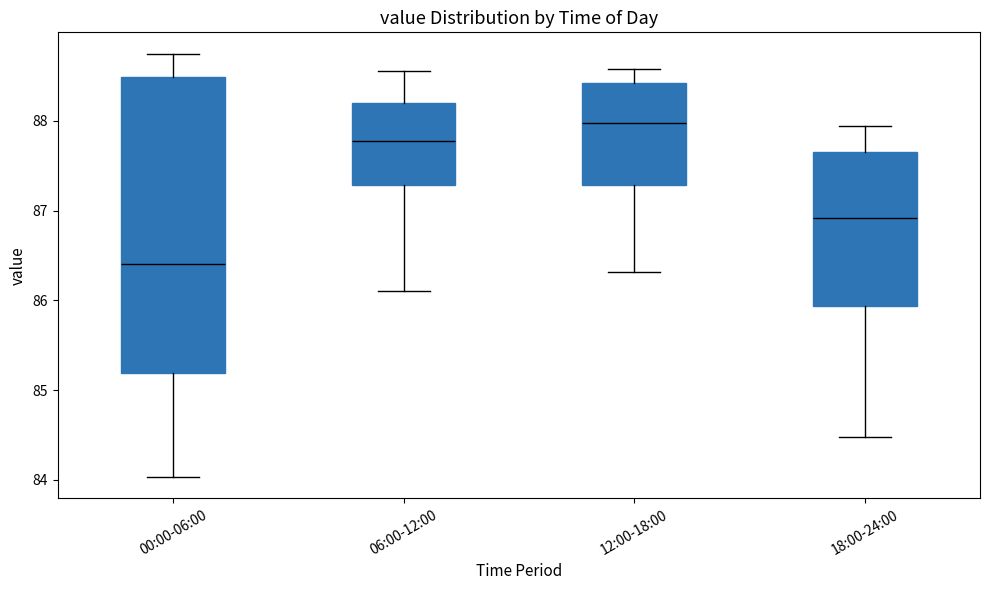

Which box is the tallest, from its lower edge to its upper edge?

00:00-06:00